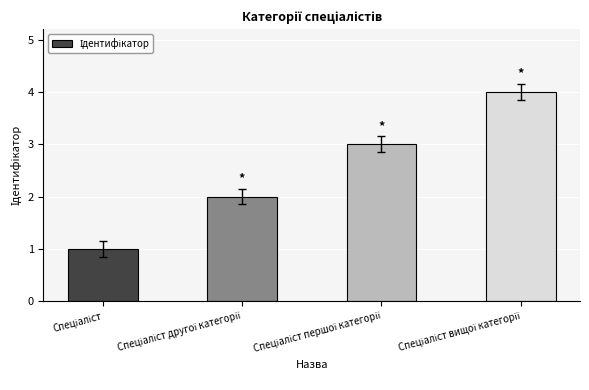

What is the difference between the maximum and minimum values?

3